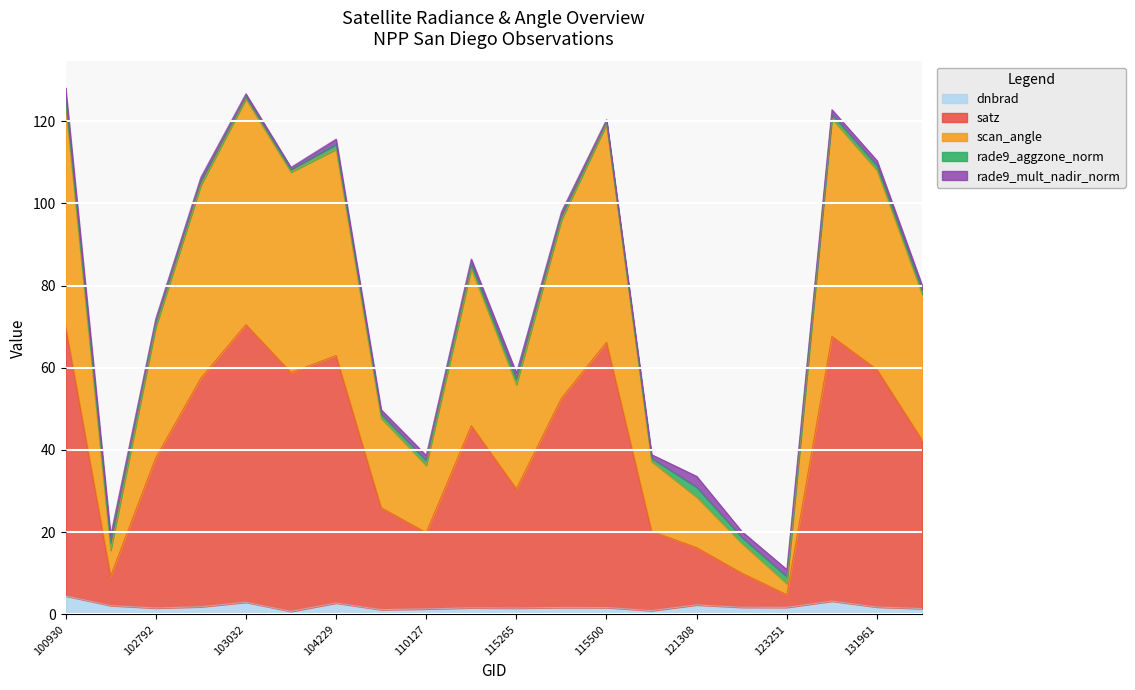

What is the maximum value for dnbrad?

4.5